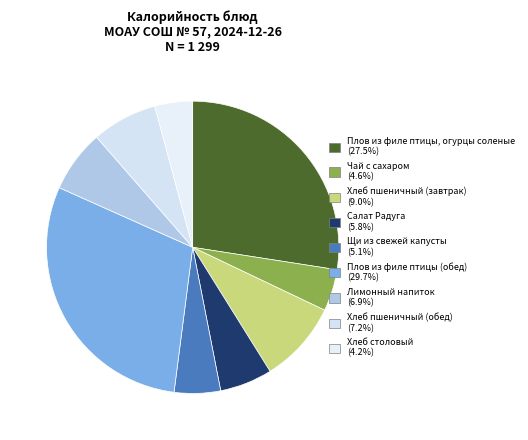

To the nearest percent, what is the difference between the largest and smallest slice percentages?

25%